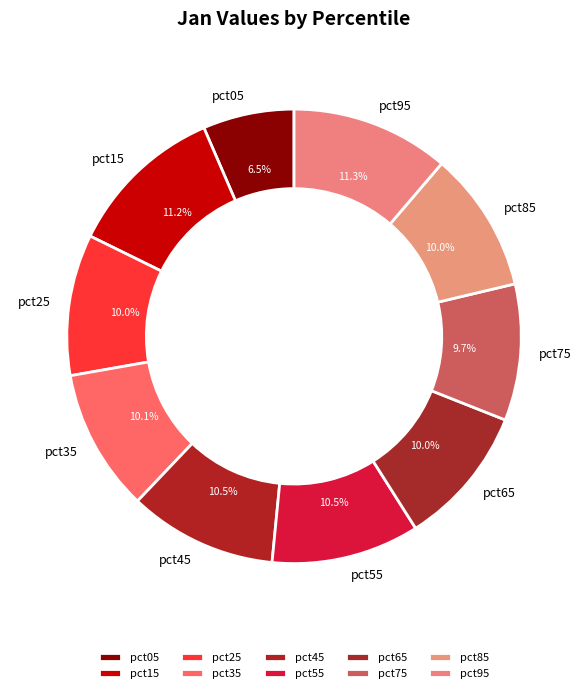

Which has a higher value, pct05 or pct15?

pct15